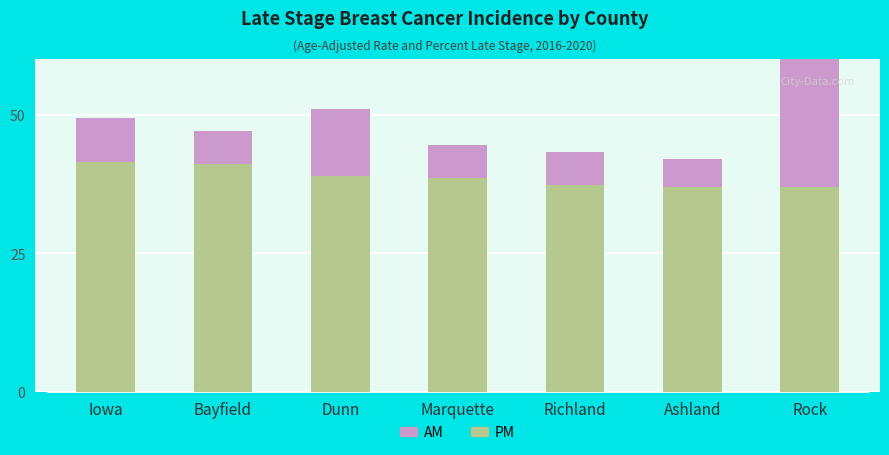

Which series has the largest range (max minus min)?

AM